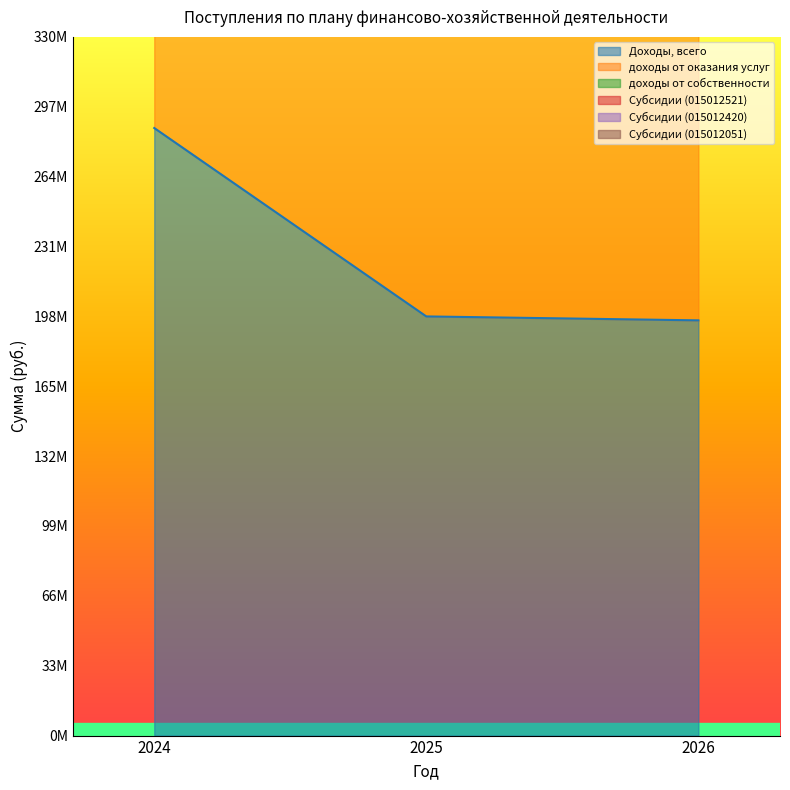

Which series has the largest range (max minus min)?

доходы от оказания услуг